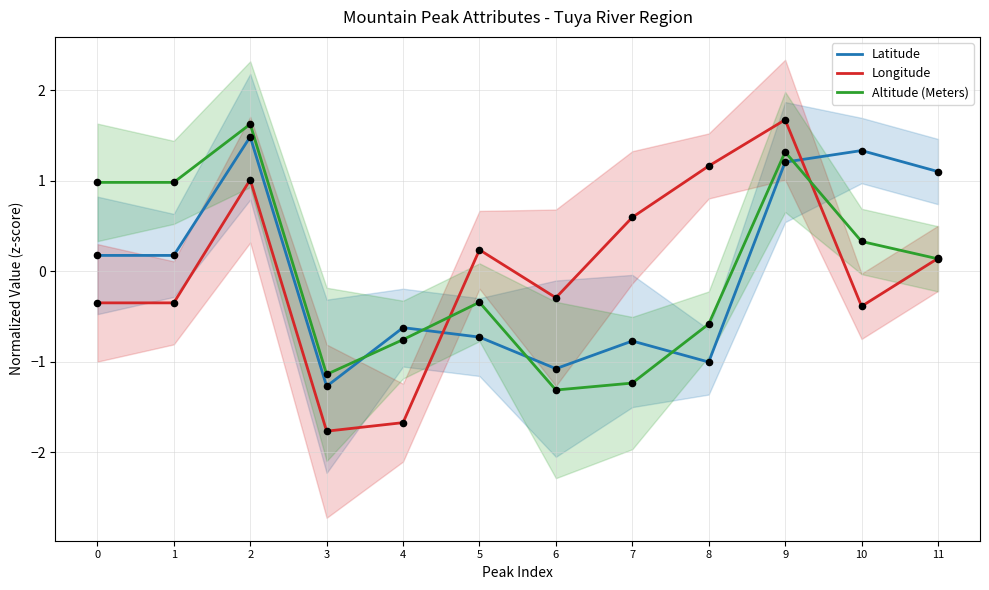

What are all the series names shown in the legend?

Latitude, Longitude, Altitude (Meters)